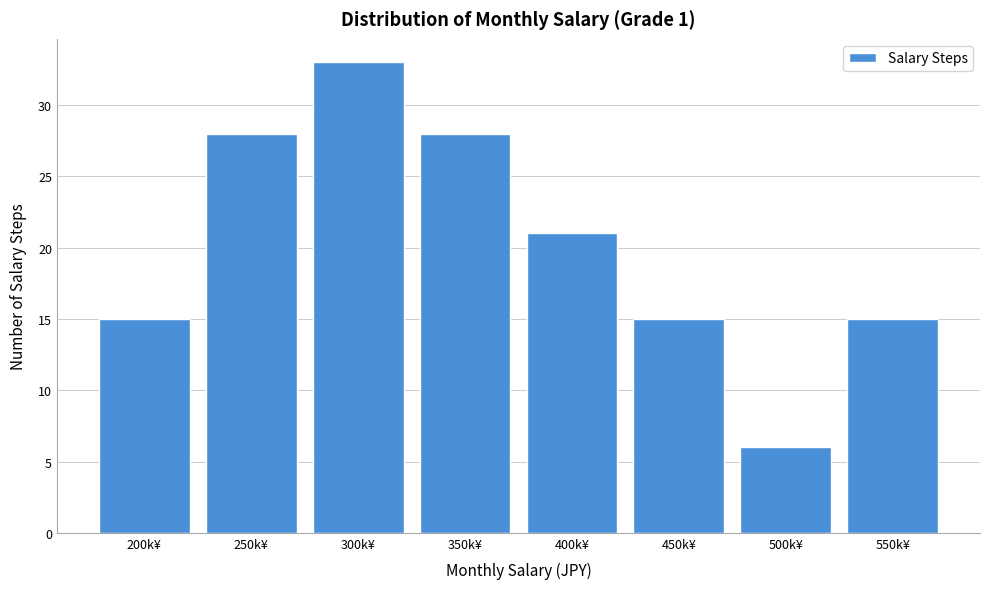

Reading left to right, transcribe all the data shown in this chart.

200k¥=15	250k¥=28	300k¥=33	350k¥=28	400k¥=21	450k¥=15	500k¥=6	550k¥=15